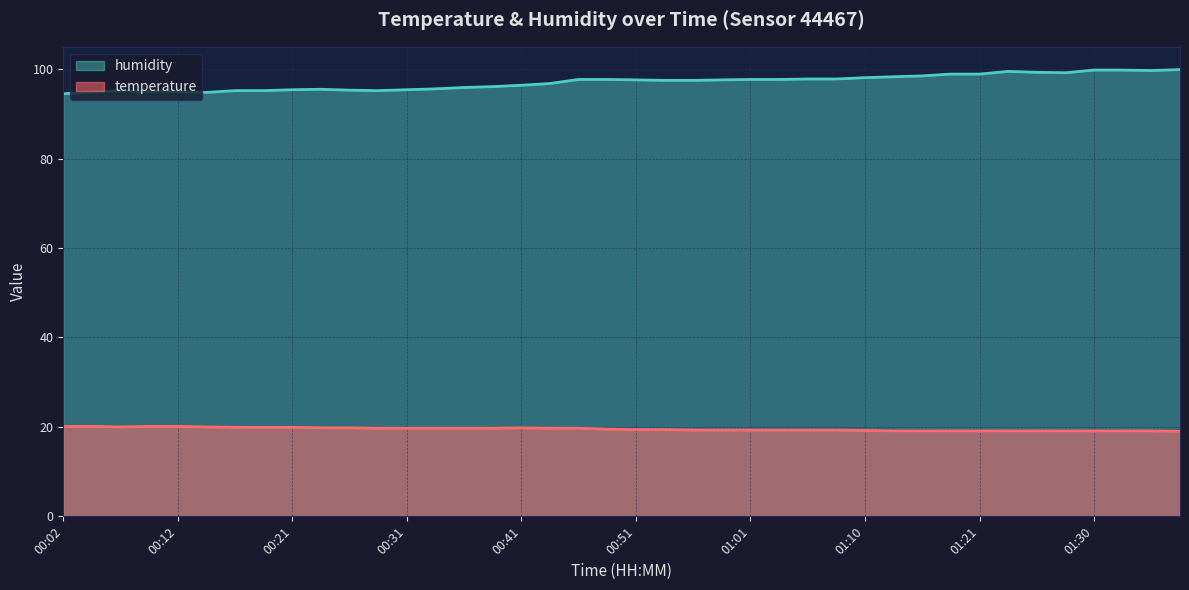

Which has a higher value, 01:35 or 00:43?

00:43